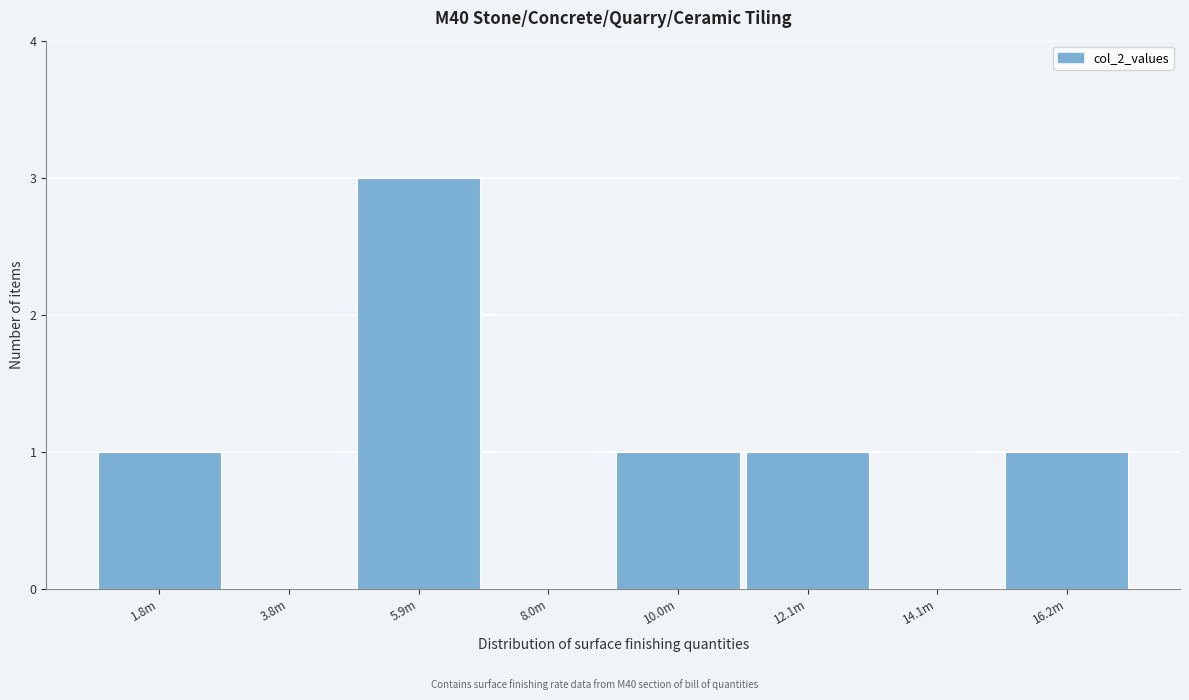

Reading left to right, transcribe all the data shown in this chart.

1.8m=1	3.8m=0	5.9m=3	8.0m=0	10.0m=1	12.1m=1	14.1m=0	16.2m=1